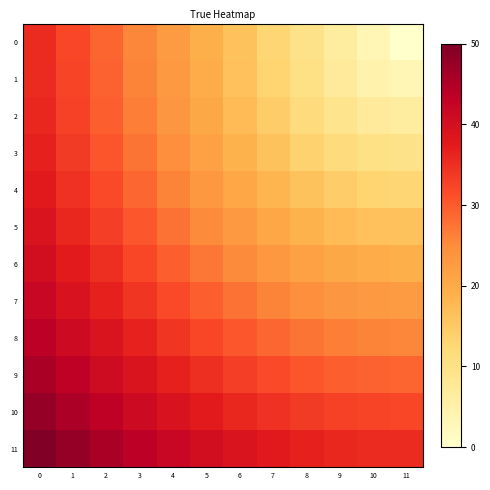

Rank the series by their maximum value, from highest to lowest.

11, 10, 9, 8, 7, 6, 5, 4, 3, 2, 1, 0